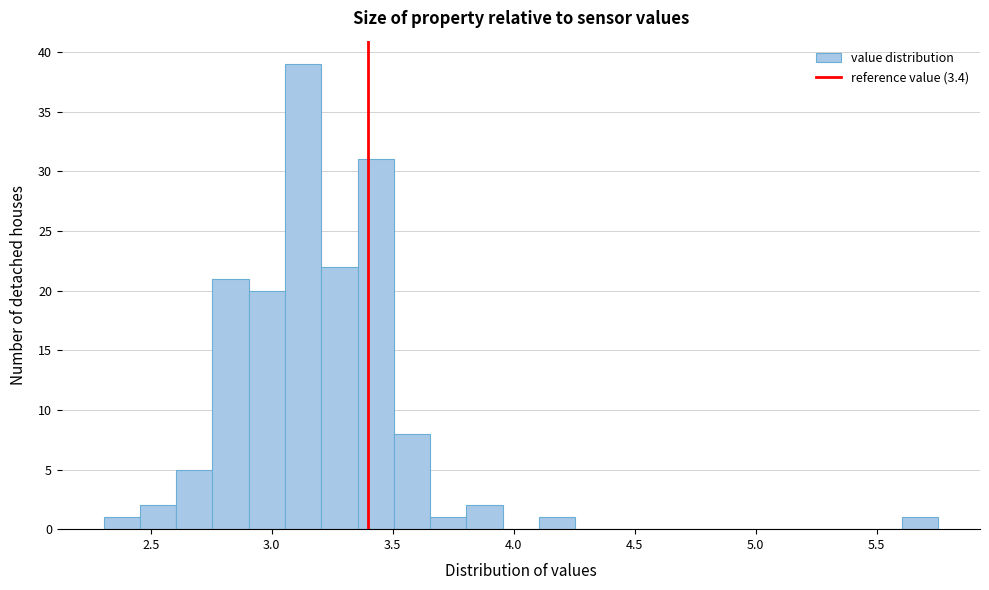

Read against the x-axis, roughly where is the centre of the tallest bar?

3.15